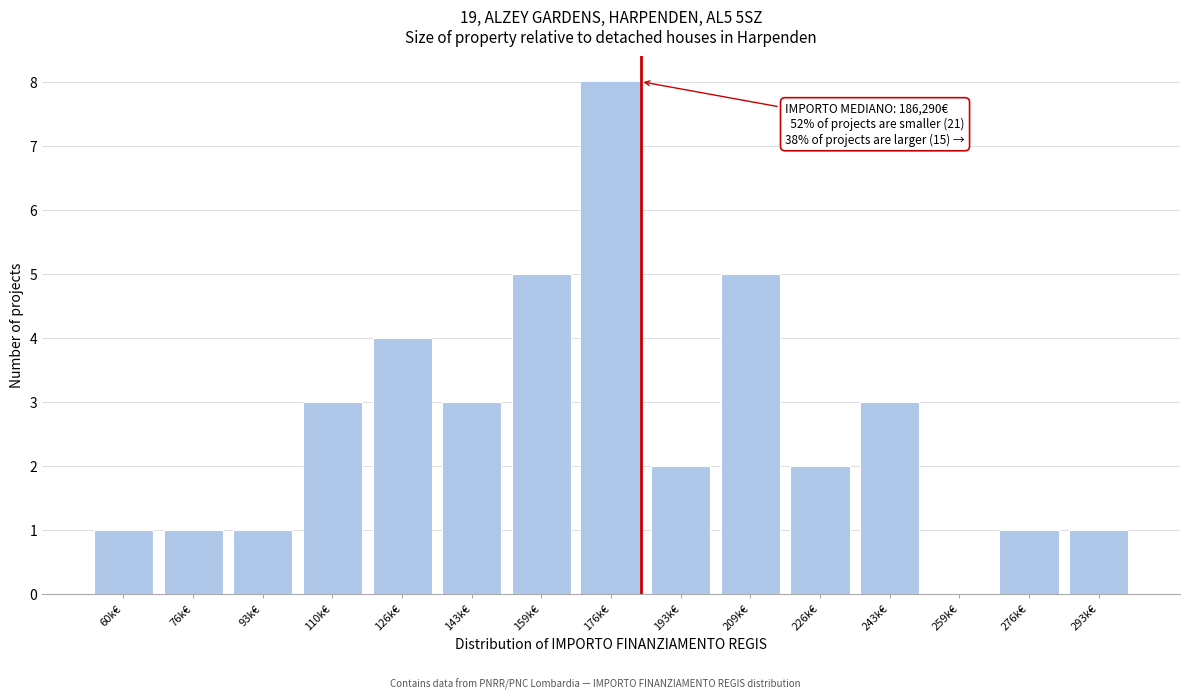

Reading left to right, list all the values displayed in this chart.

60k€=1	76k€=1	93k€=1	110k€=3	126k€=4	143k€=3	159k€=5	176k€=8	193k€=2	209k€=5	226k€=2	243k€=3	259k€=0	276k€=1	293k€=1